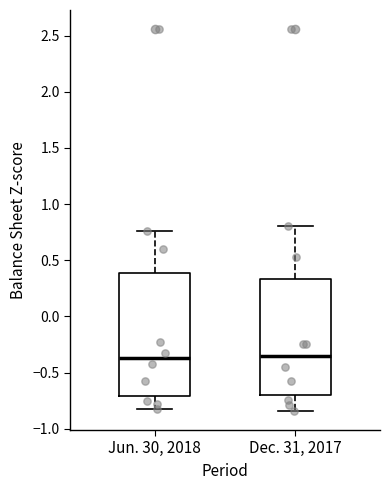

Where does the median line of the box for Dec. 31, 2017 sit on the y-axis? The values are not printed on the chart, so give them approximately, as read against the axis.

-0.35